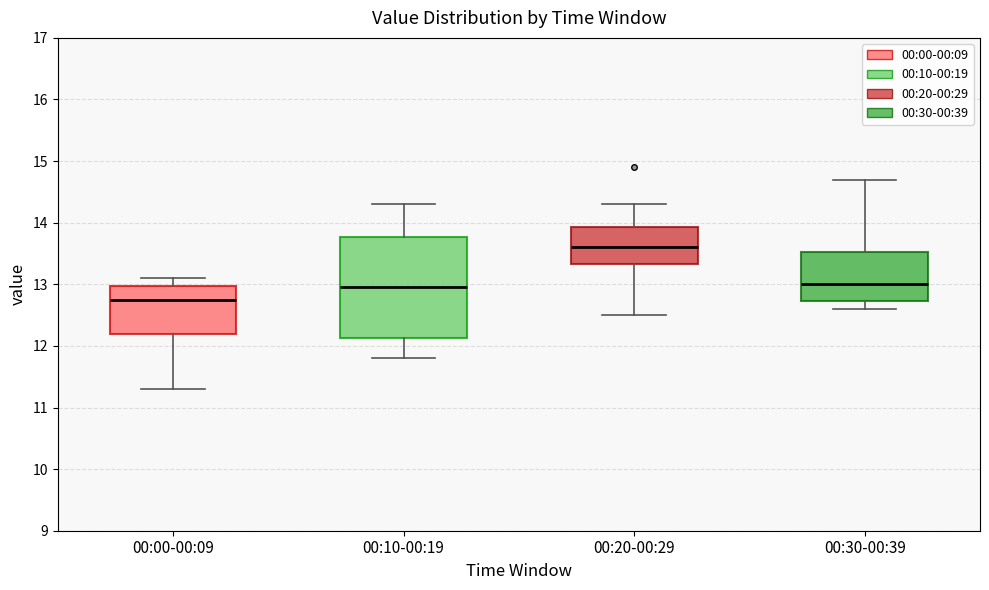

Reading left to right, read every box against the y-axis: the position of its median line, the range the box covers, and the ends of its whiskers. The values are not printed on the chart, so give them approximately, as read against the axis.

00:00-00:09: median 12.8, box 12.2 to 13.0, whiskers 11.3 to 13.1
00:10-00:19: median 13.0, box 12.1 to 13.8, whiskers 11.8 to 14.3
00:20-00:29: median 13.6, box 13.3 to 13.9, whiskers 12.5 to 14.3
00:30-00:39: median 13.0, box 12.7 to 13.5, whiskers 12.6 to 14.7